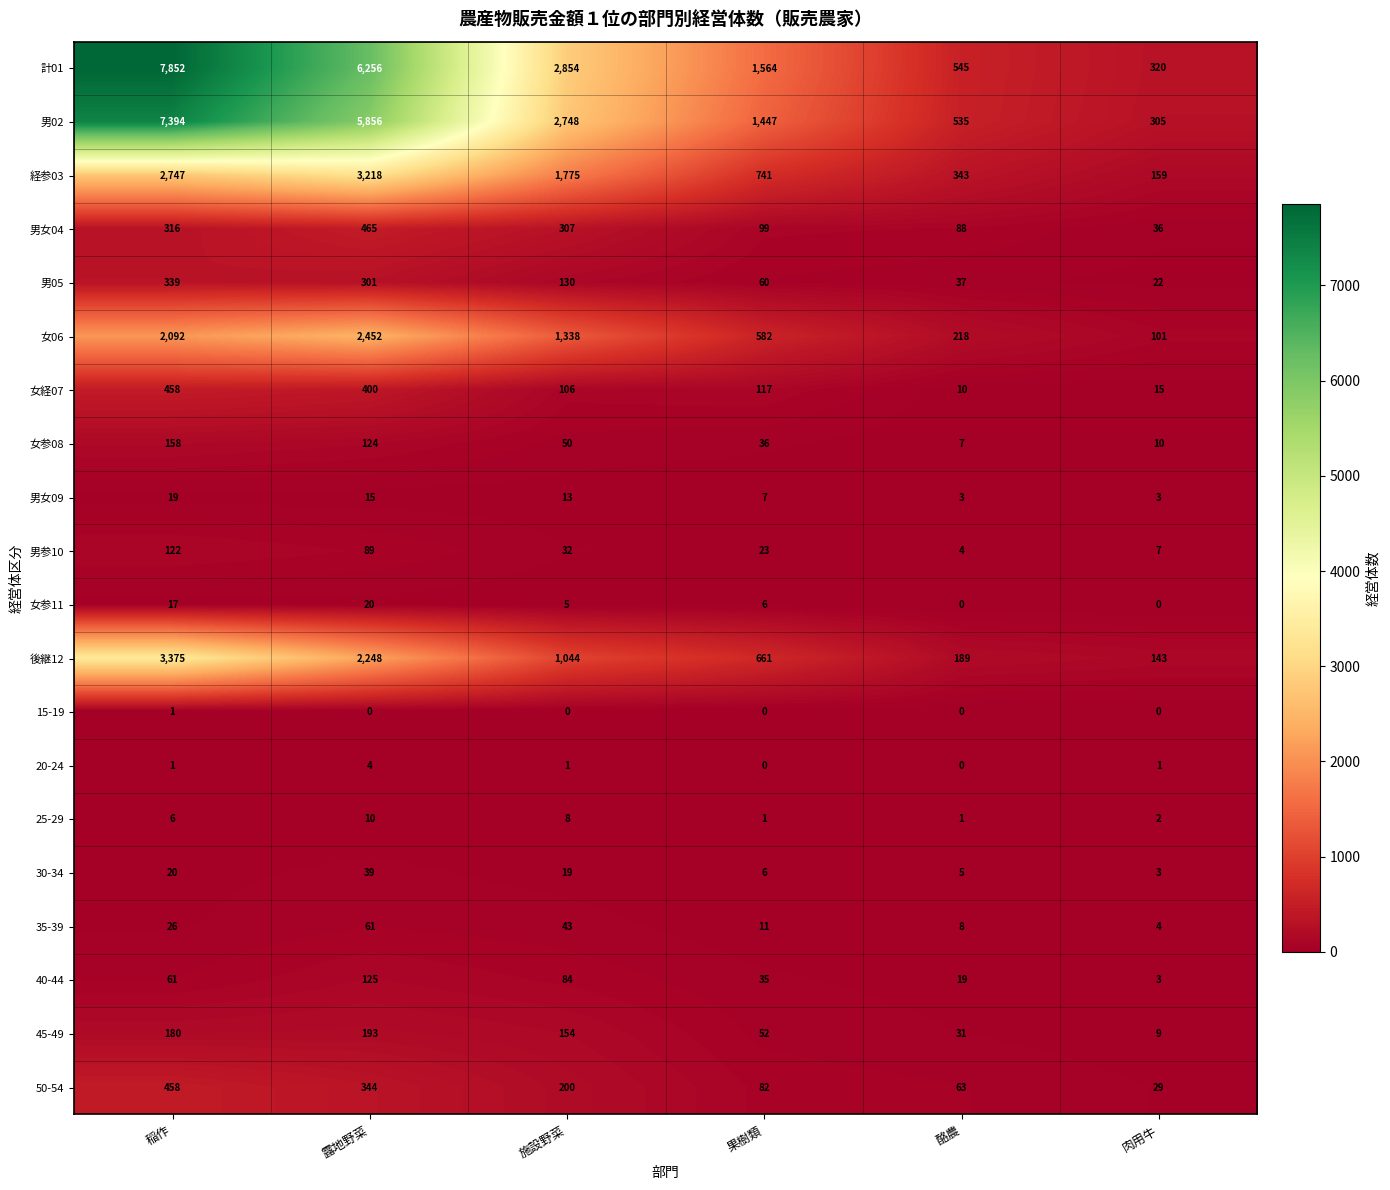

Is it true that 女経07 equals 15 at 肉用牛?

True